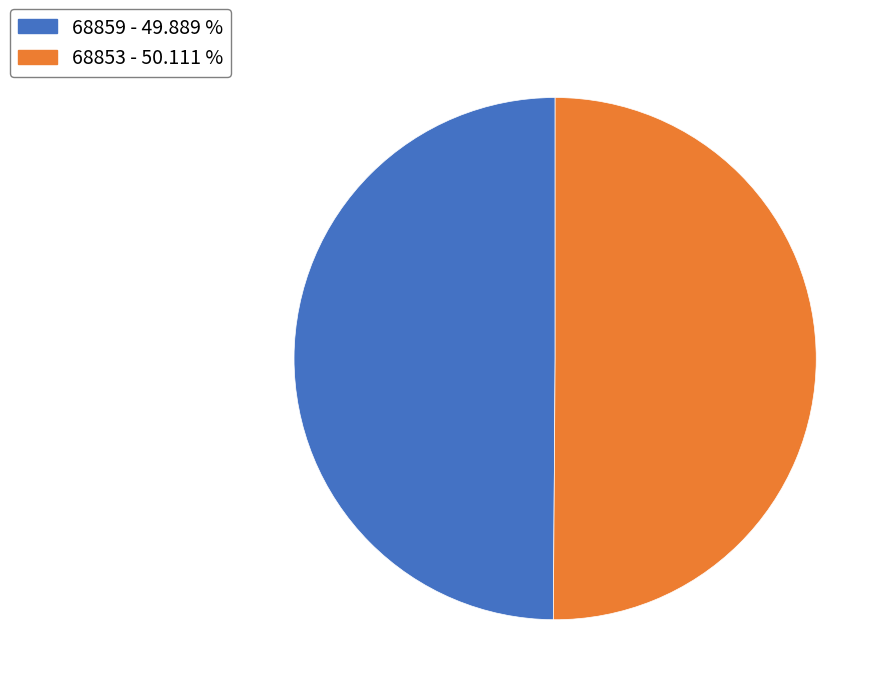

Combined, do 68859 and 68853 account for over 50%?

Yes